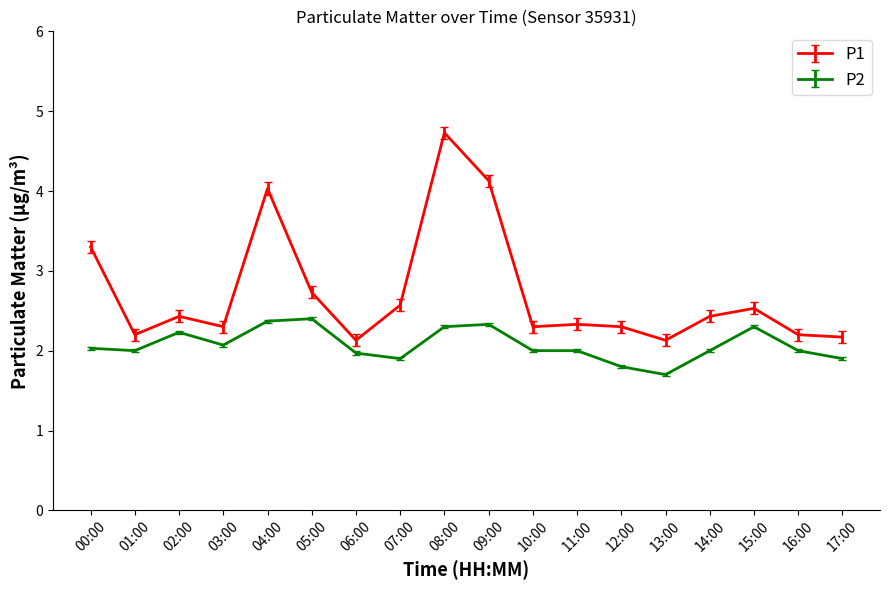

Rank the series by their average value, from highest to lowest.

P1, P2